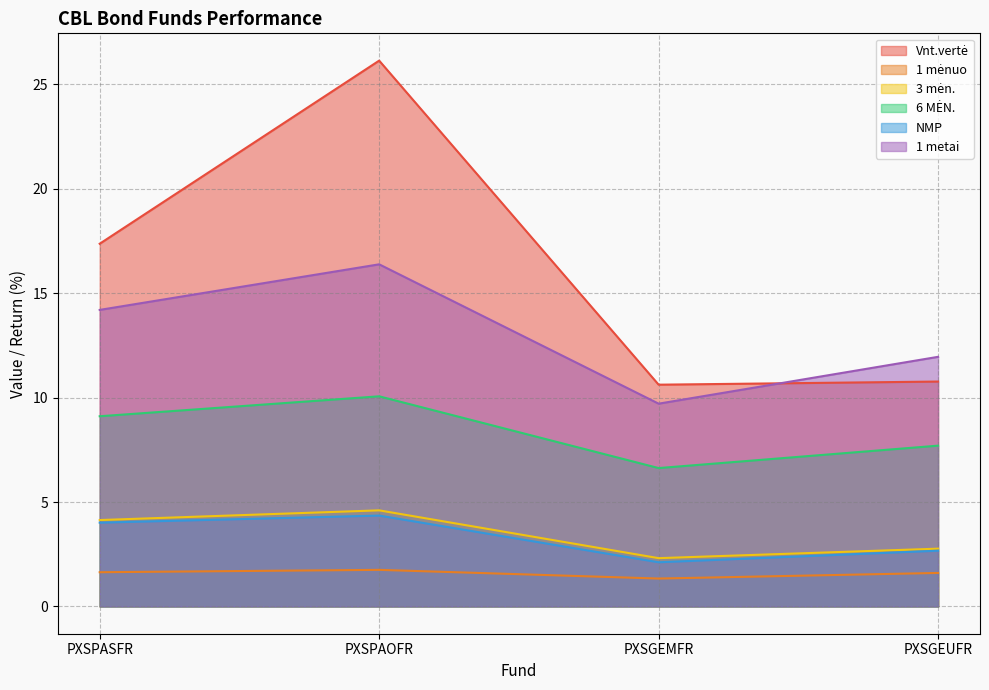

At which label does NMP reach its peak?

PXSPAOFR